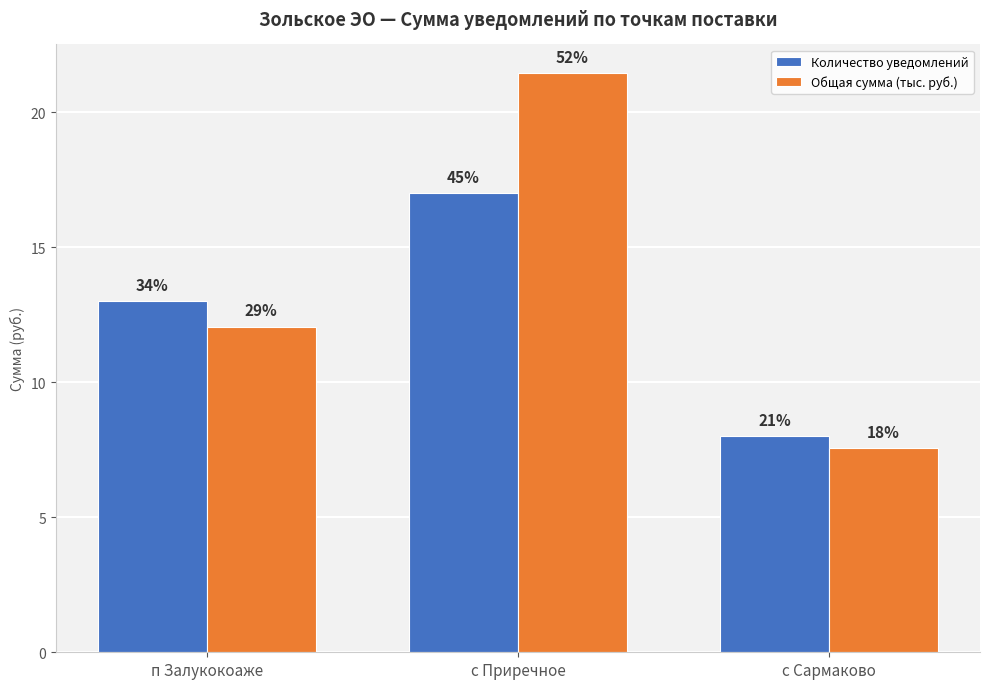

At how many categories does at least one series exceed 20?

1